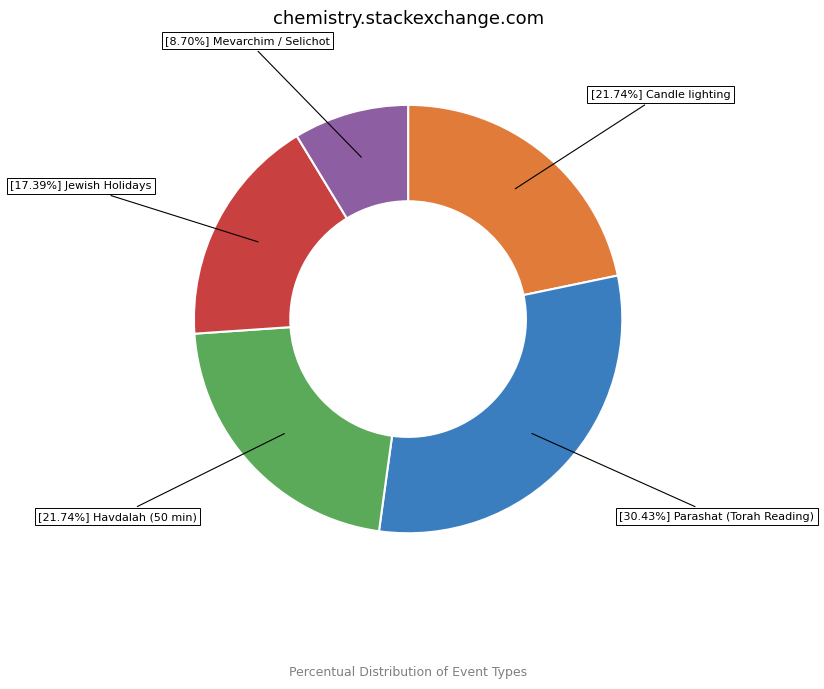

To the nearest percent, what is the average slice percentage?

20%